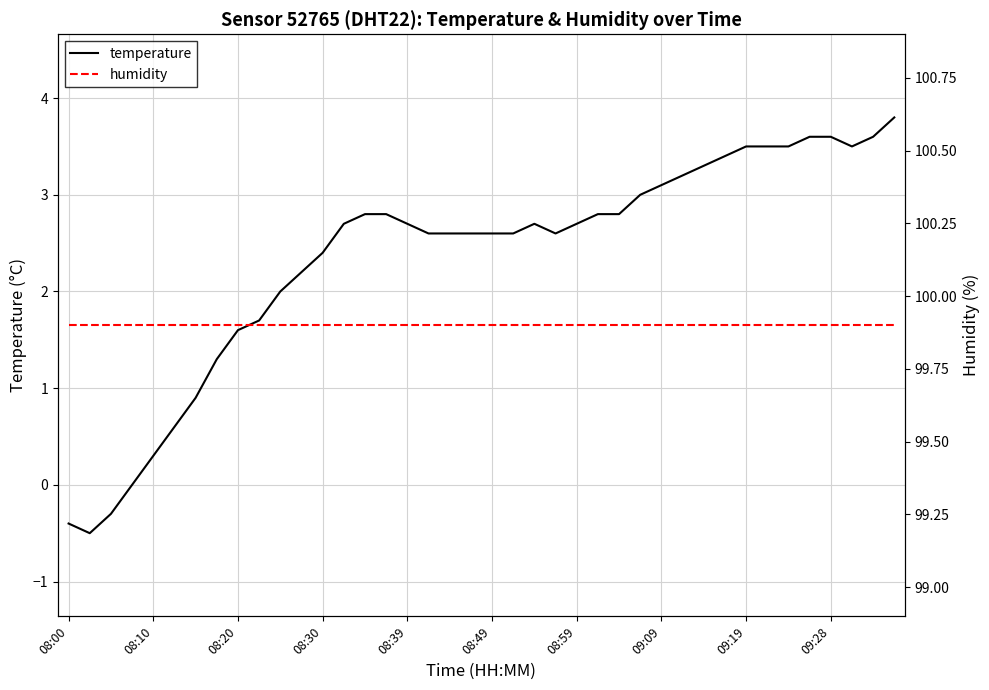

The value of temperature at 18 is 2.6. True or false?

True